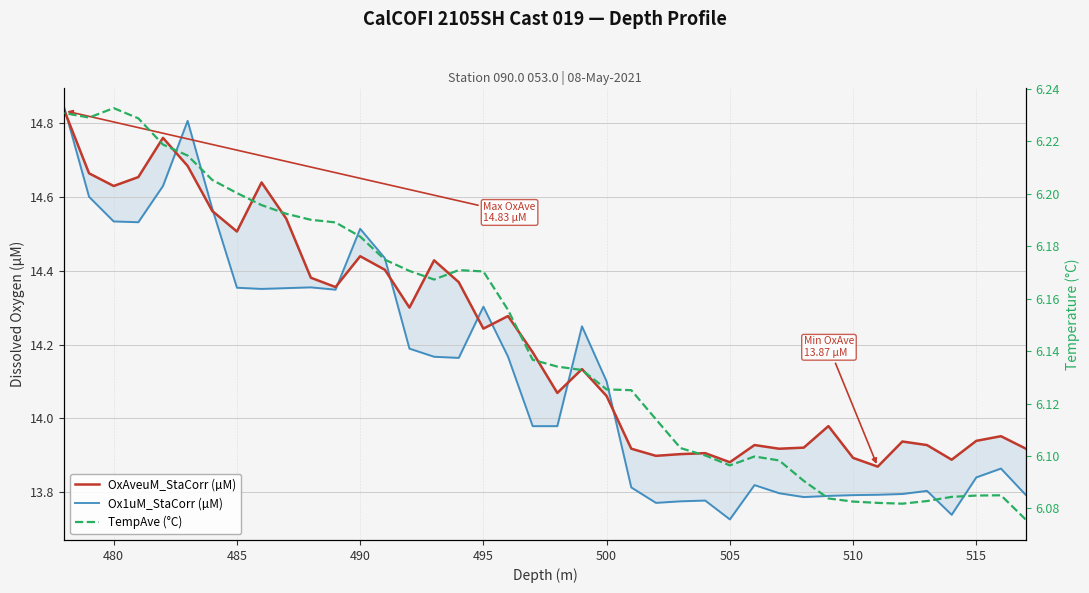

What is the difference between the maximum and minimum values in the OxAveuM_StaCorr (µM) series?

1.0